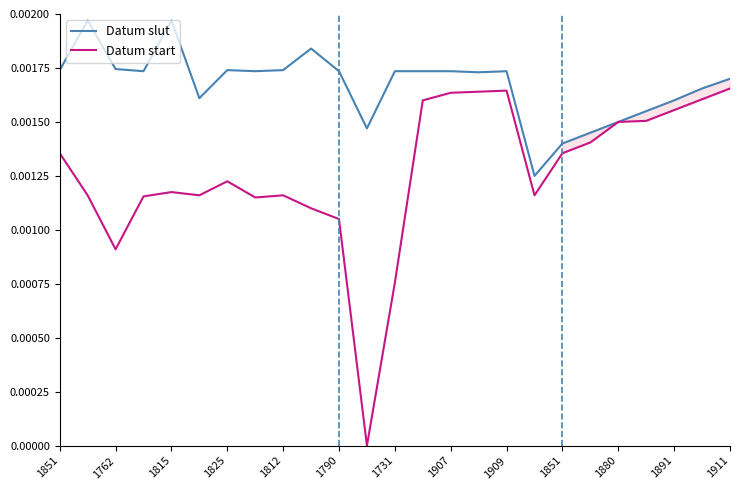

True or false: Datum slut has a value of 0.0 at 13.

False